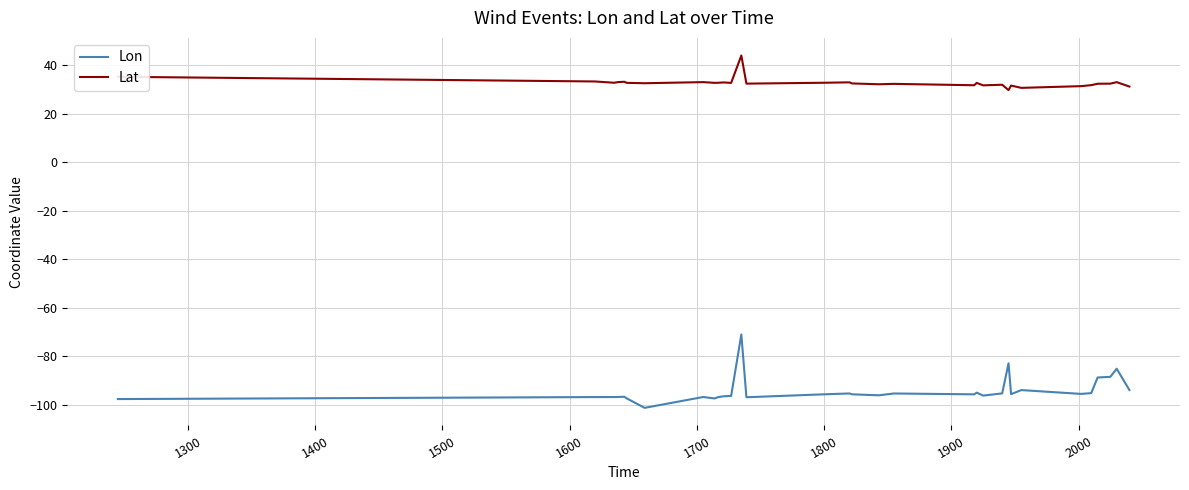

Which series has the largest total across all categories?

Lat